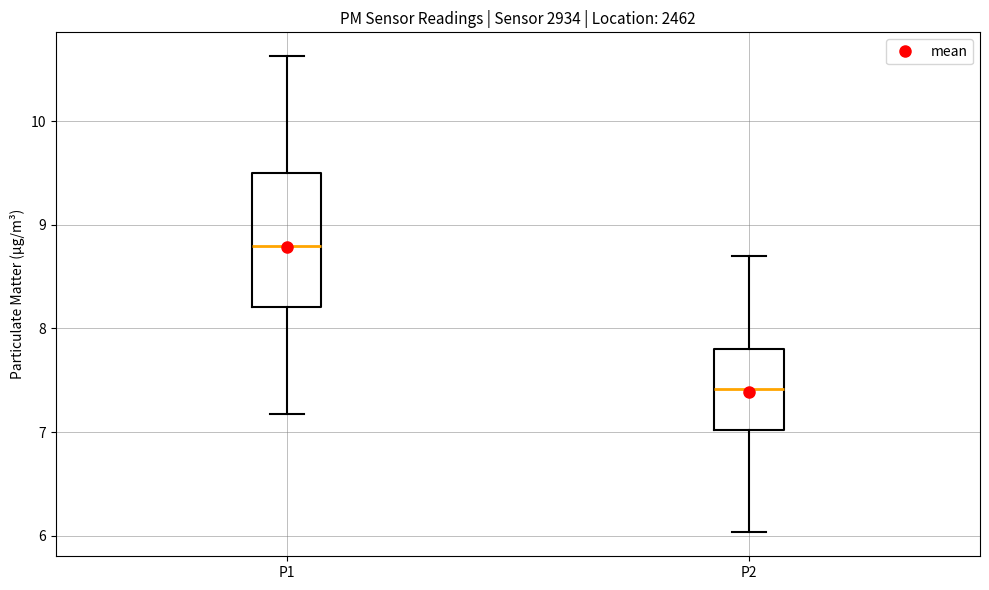

Where does the lower whisker of the box for P1 end on the y-axis? The values are not printed on the chart, so give them approximately, as read against the axis.

7.2